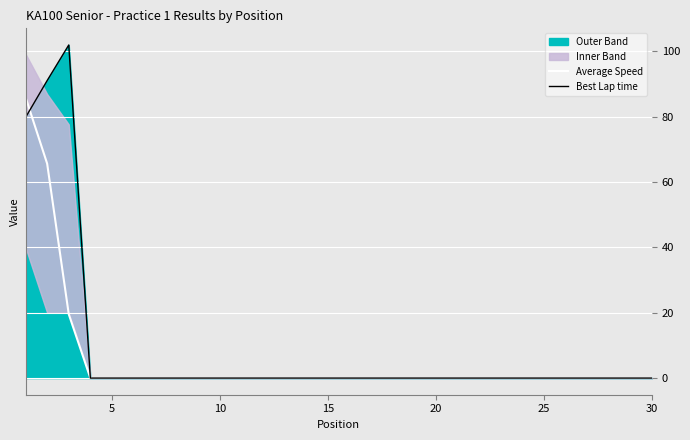

Which category has the lowest value in the Best Lap time series?

15